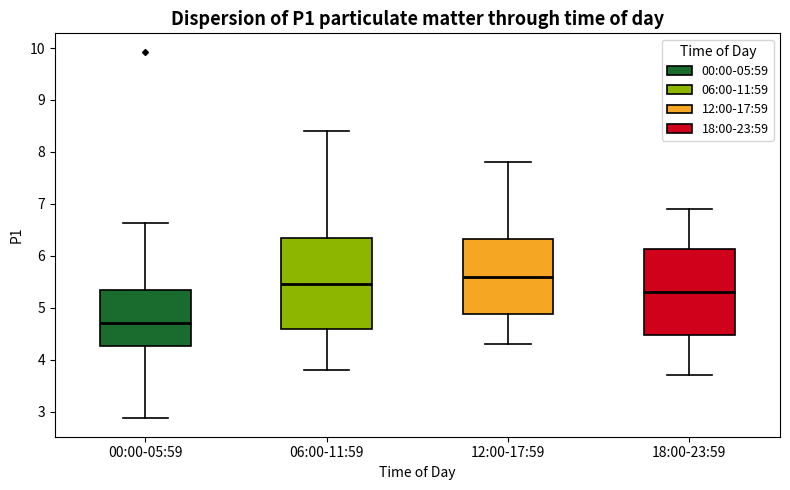

Reading left to right, read every box against the y-axis: the position of its median line, the range the box covers, and the ends of its whiskers. The values are not printed on the chart, so give them approximately, as read against the axis.

00:00-05:59: median 4.7, box 4.3 to 5.3, whiskers 2.9 to 6.6
06:00-11:59: median 5.5, box 4.6 to 6.4, whiskers 3.8 to 8.4
12:00-17:59: median 5.6, box 4.9 to 6.3, whiskers 4.3 to 7.8
18:00-23:59: median 5.3, box 4.5 to 6.1, whiskers 3.7 to 6.9